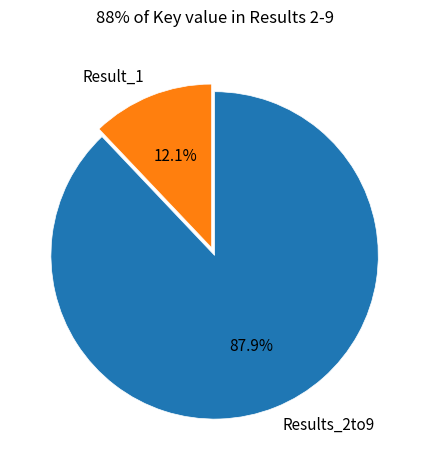

How many segments does this pie chart have?

2